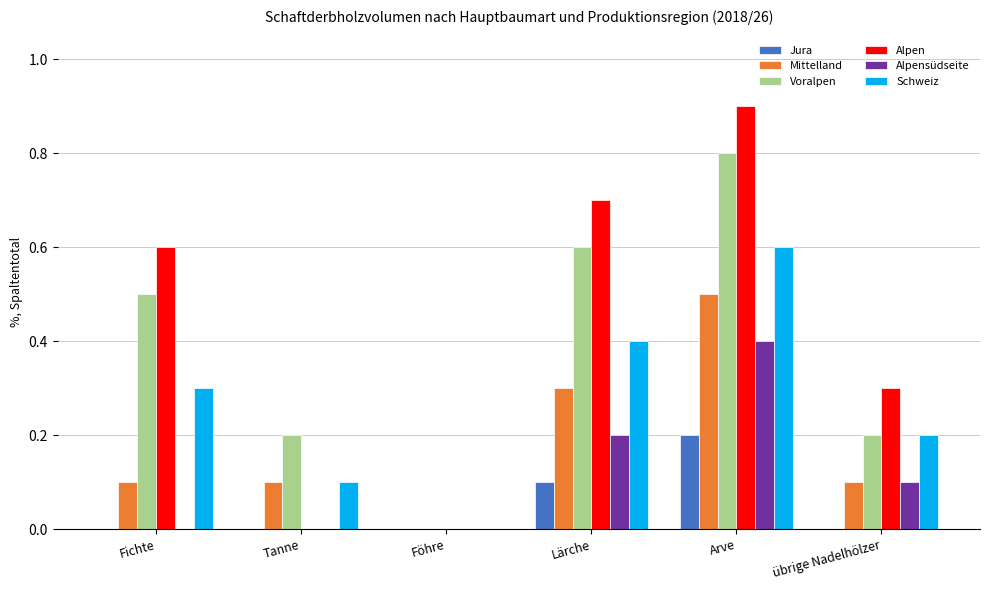

What is the total value across all series at Fichte?

1.5